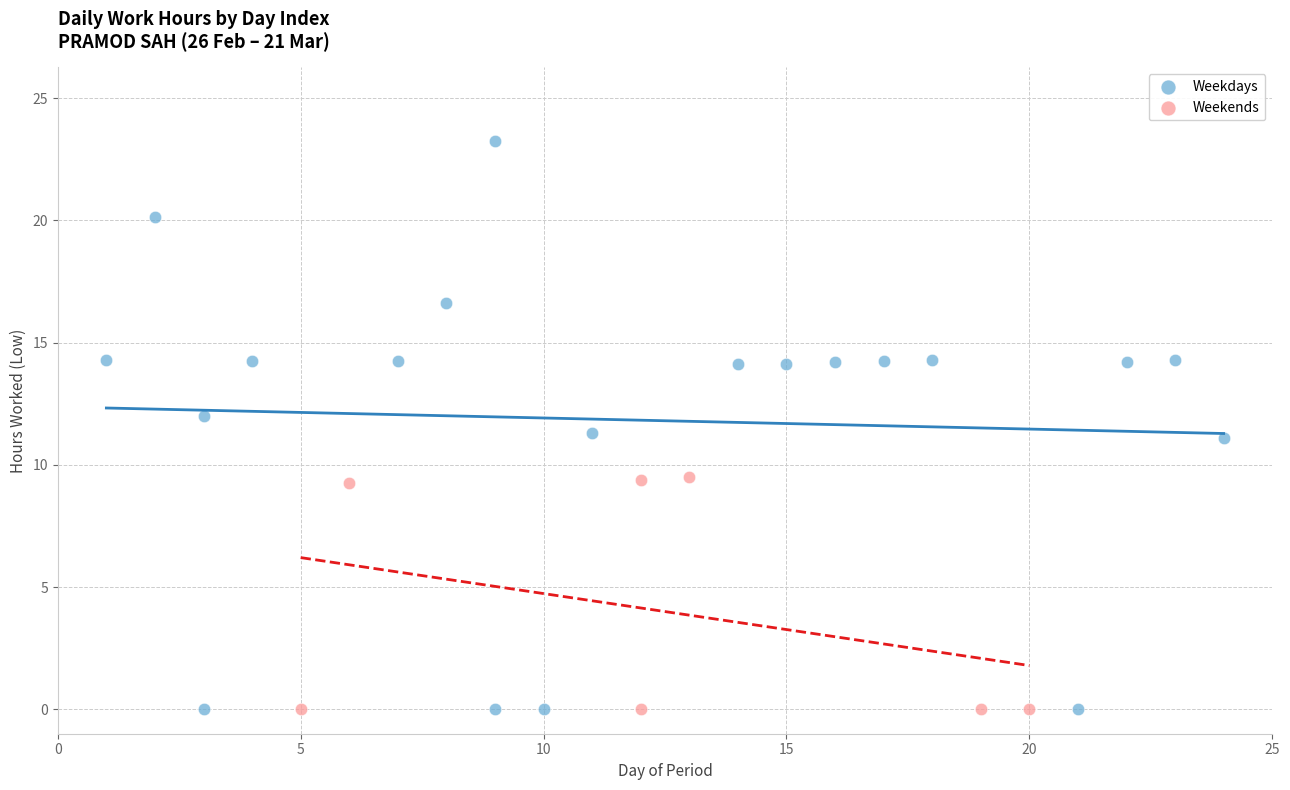

Which series contains the highest Y value?

Weekdays